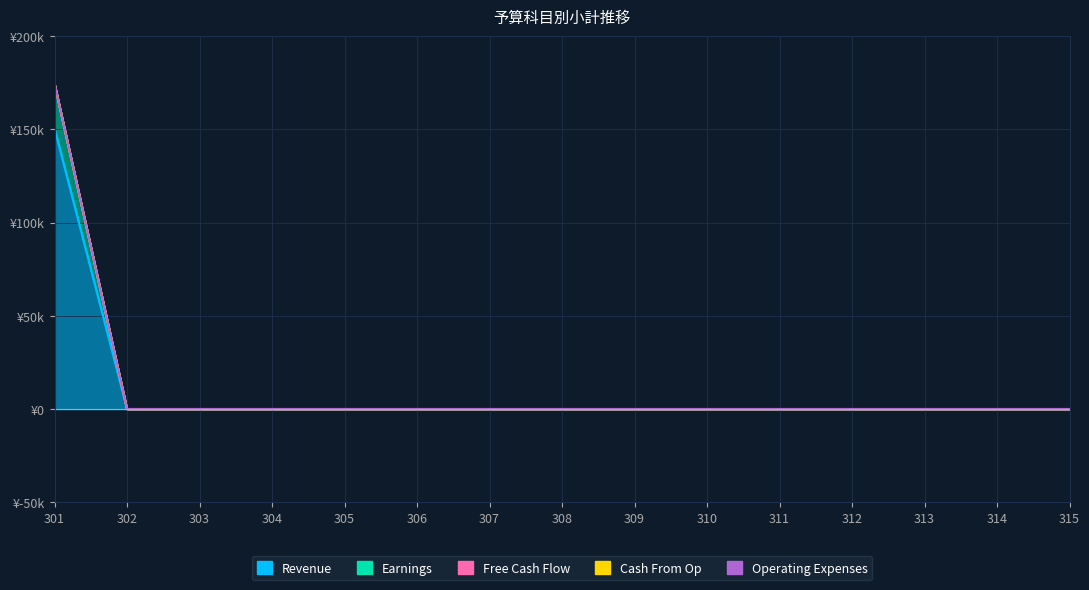

How many lines are shown in the chart?

5